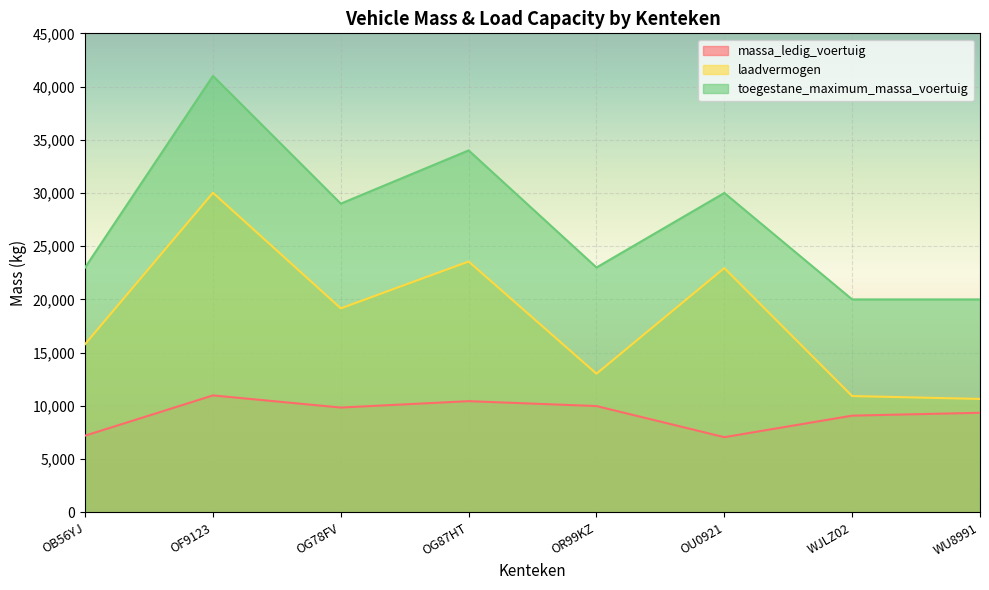

What is the difference between the highest and lowest values at OF9123?

30020